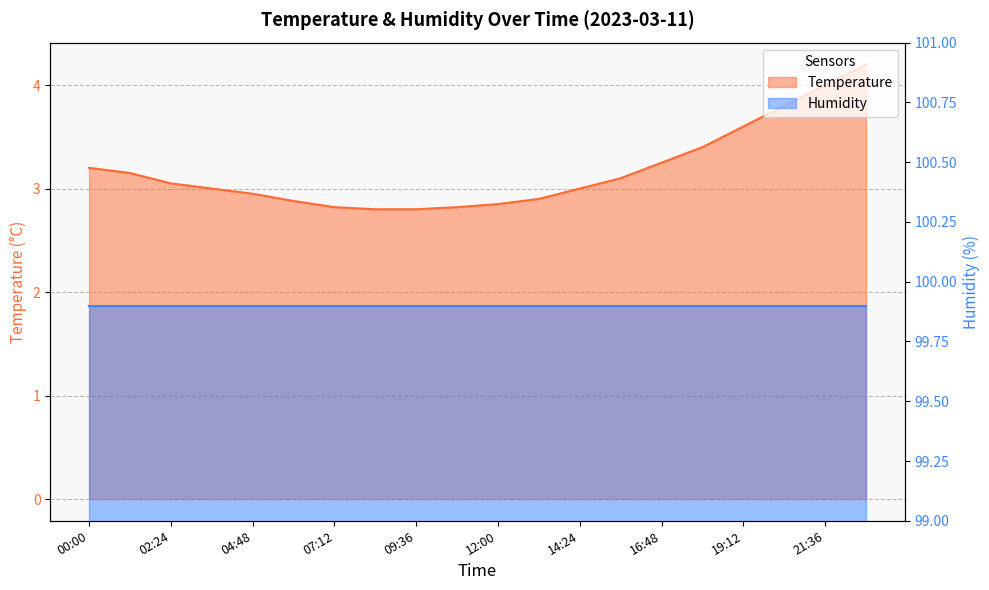

What is the difference between the maximum and minimum values?

1.4